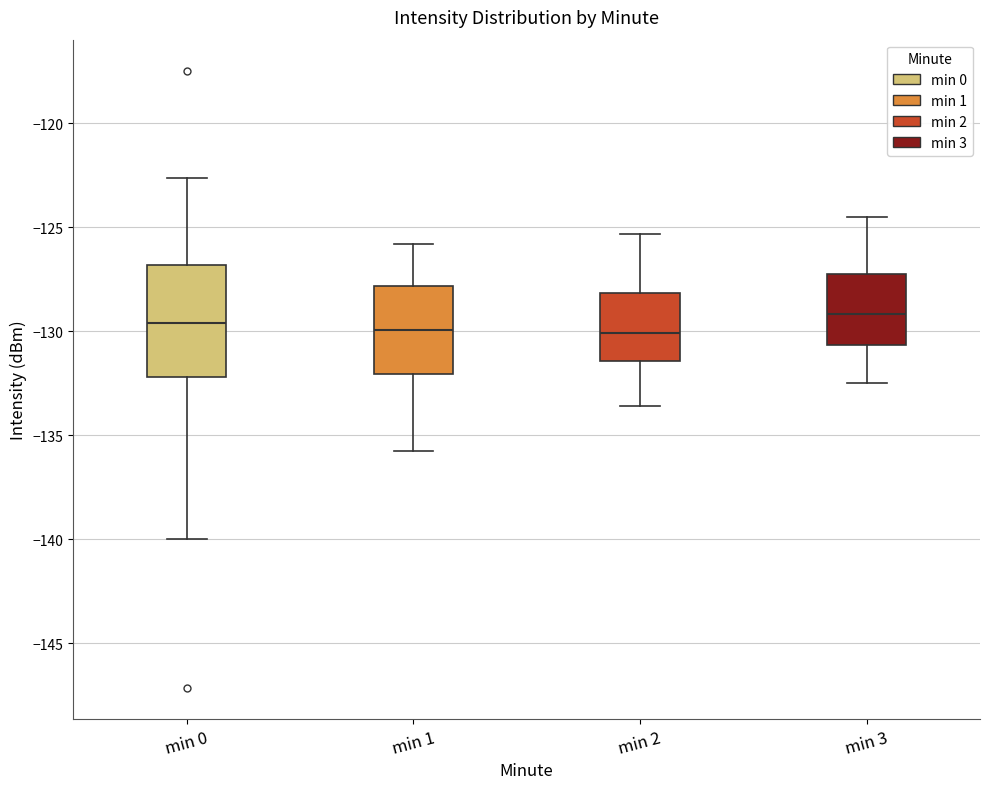

Where is the upper edge of the box for min 0 on the y-axis? The values are not printed on the chart, so give them approximately, as read against the axis.

-127.0